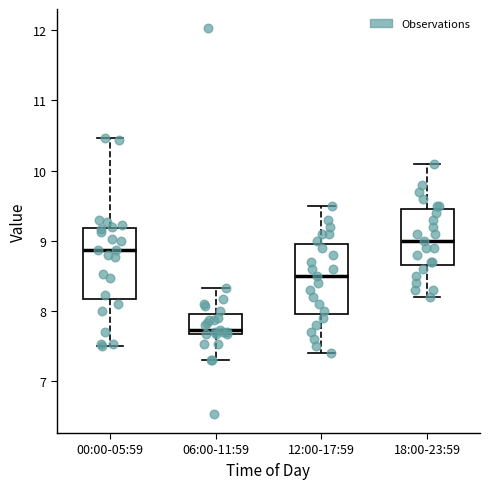

Which box has the highest median line?

18:00-23:59